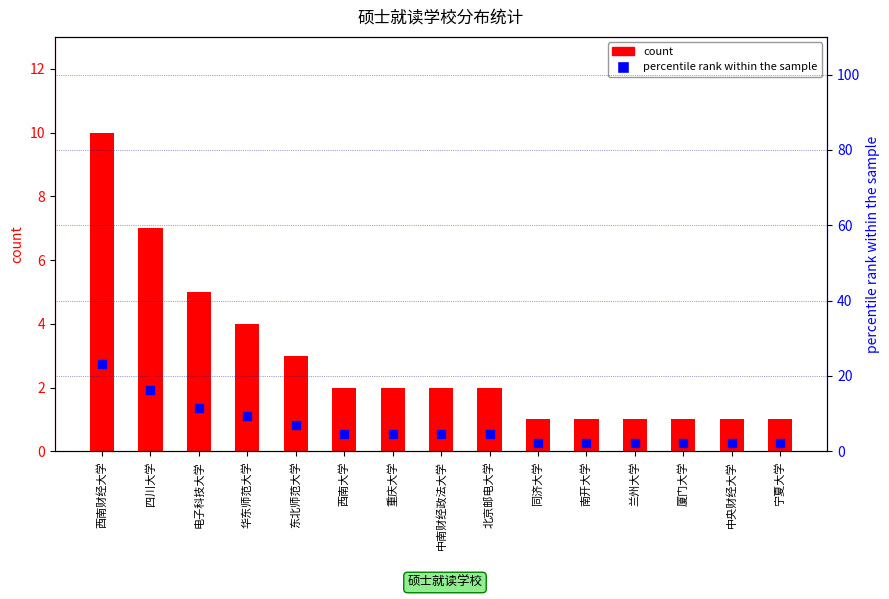

What are all the series names shown in the legend?

count, percentile rank within the sample